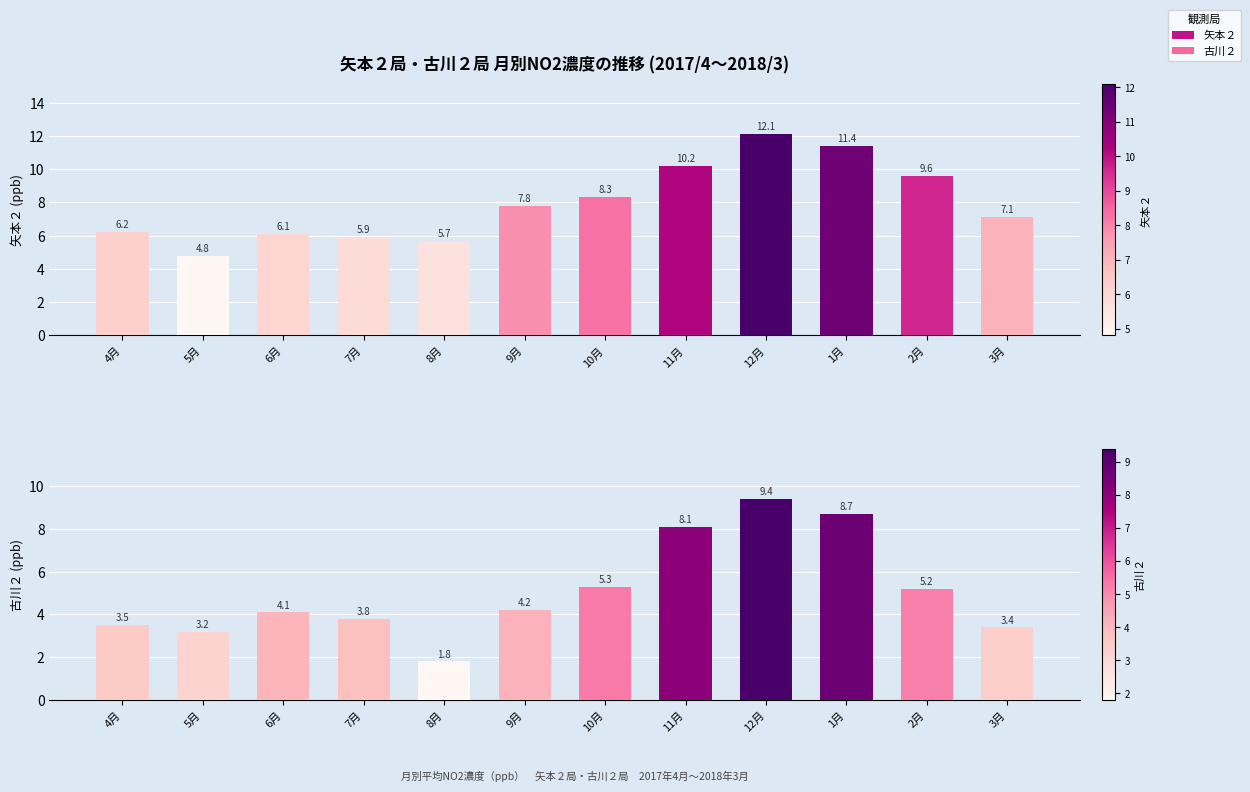

Which series changed the most between 10月 and 12月?

古川２